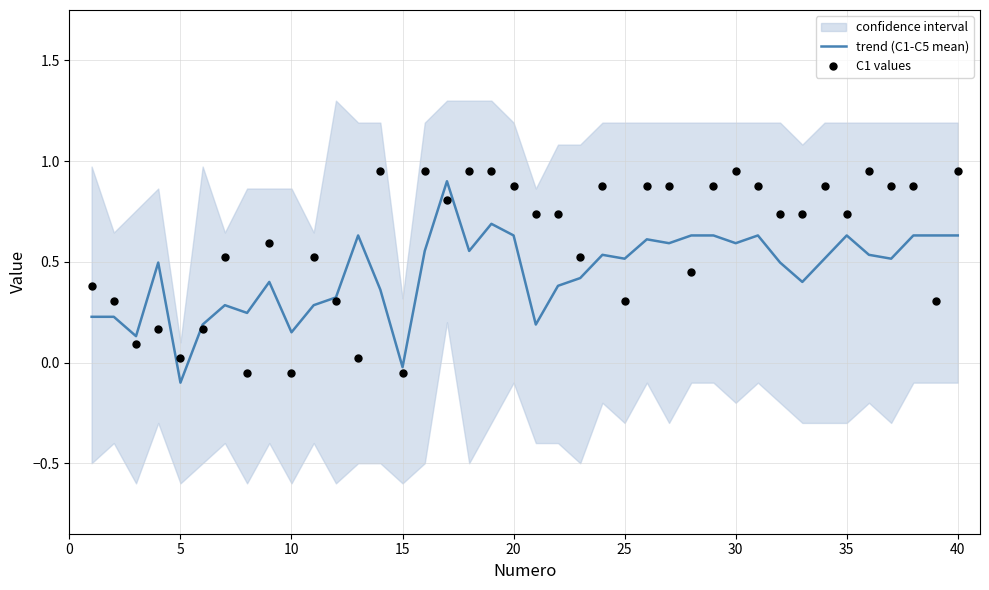

At which label does trend (C1-C5 mean) reach its minimum?

5